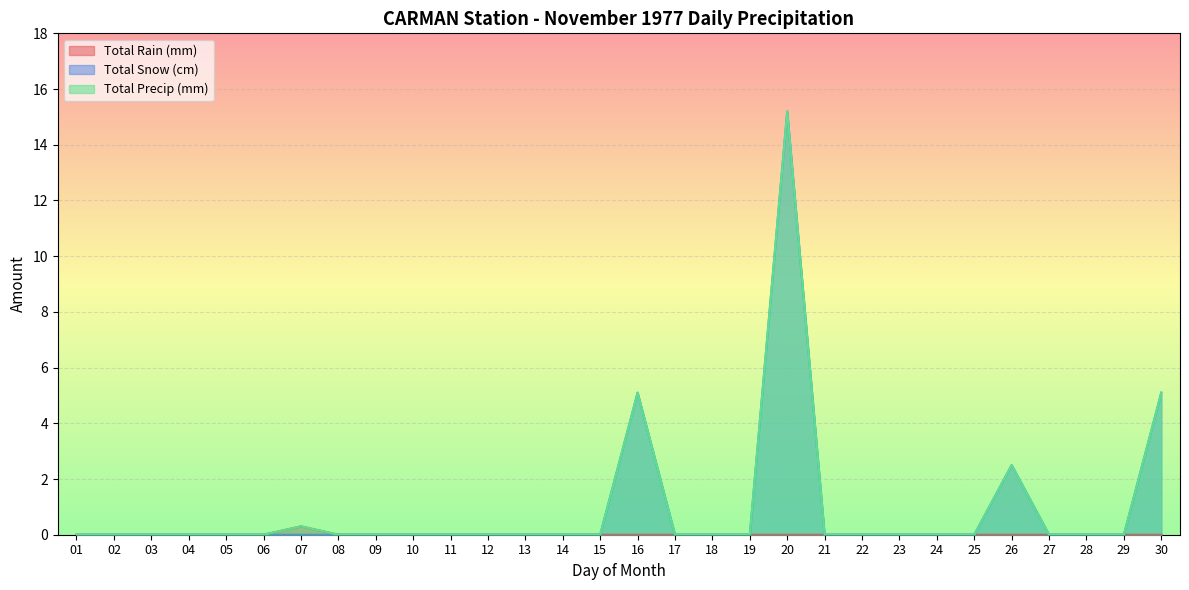

List the series in order of their peak value, highest first.

Total Snow (cm), Total Precip (mm), Total Rain (mm)